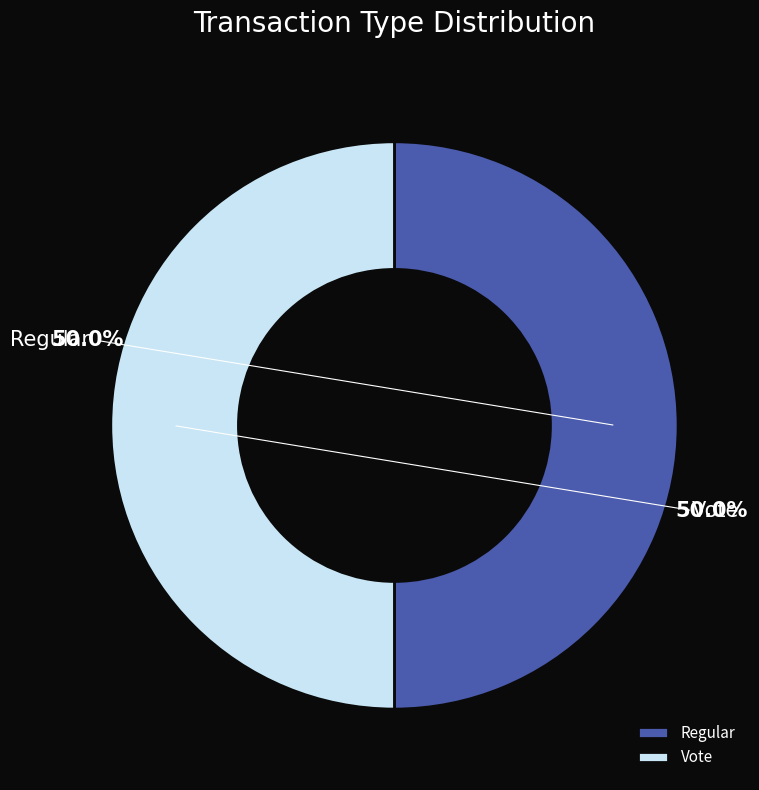

Which has a higher value, Vote or Regular?

Regular